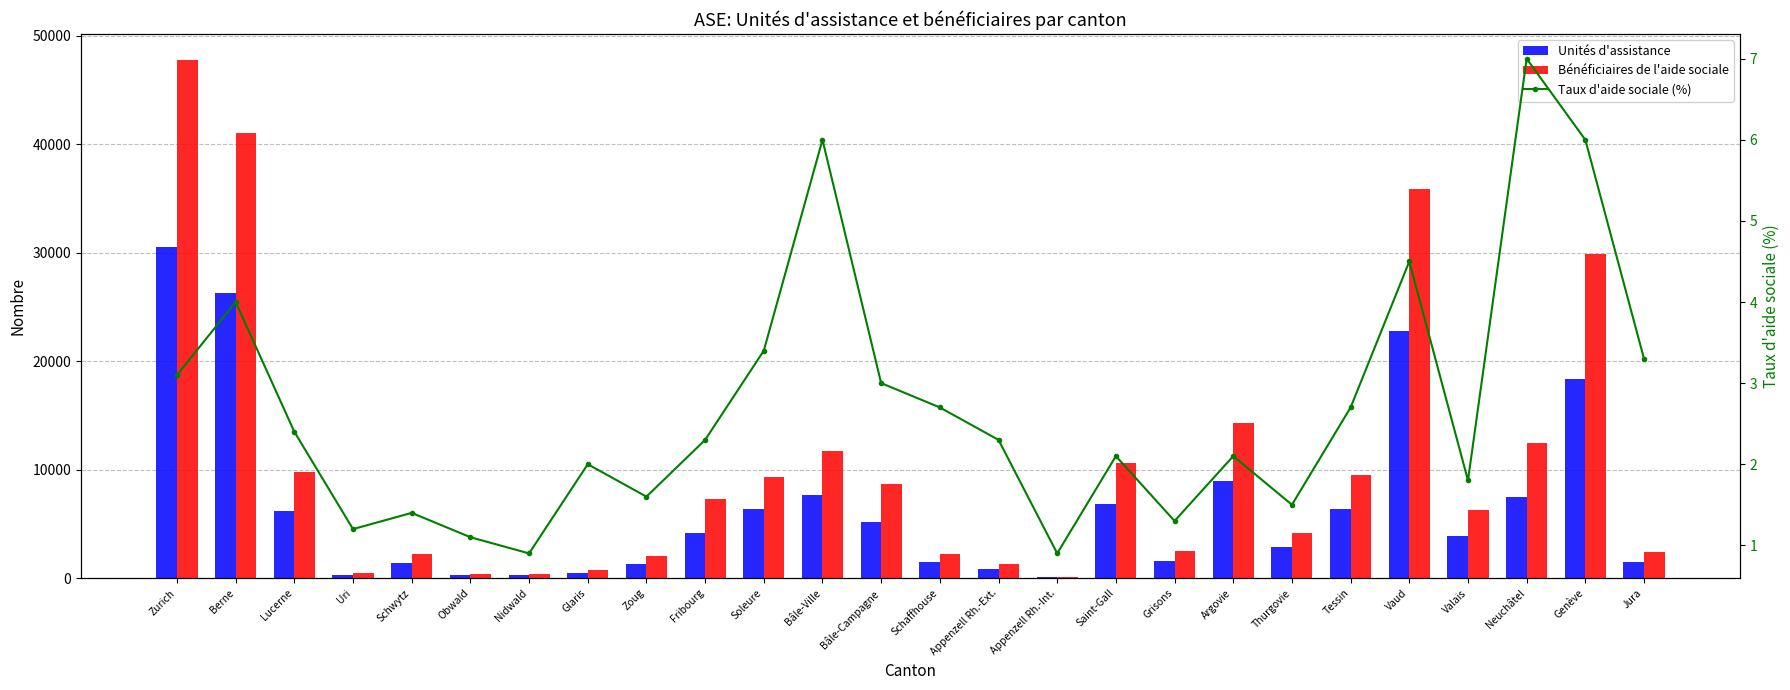

What is the label of the 14th bar from the left?

Schaffhouse